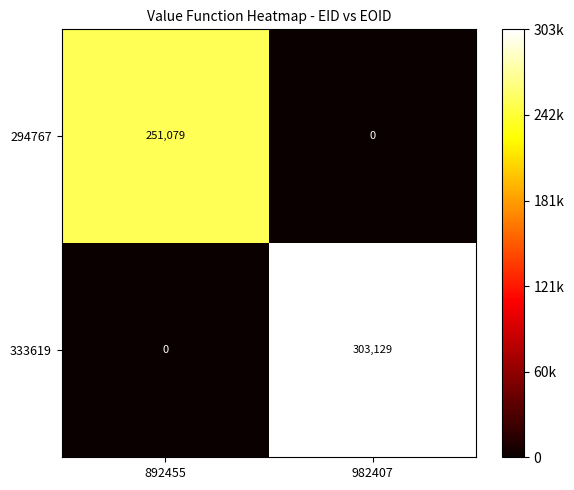

What is the difference between the 294767 values at 892455 and 982407?

251079